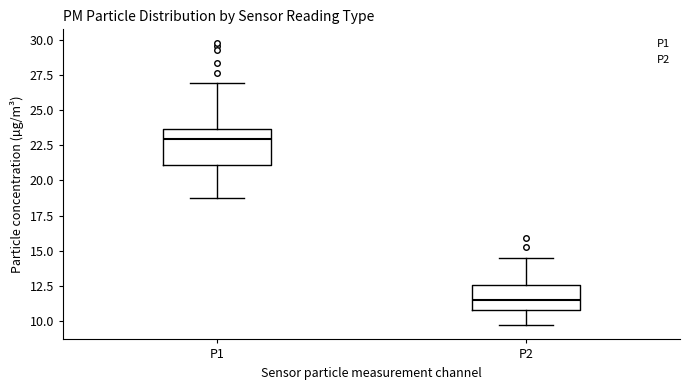

Comparing the boxes themselves (not the whiskers), which one is the tallest?

P1